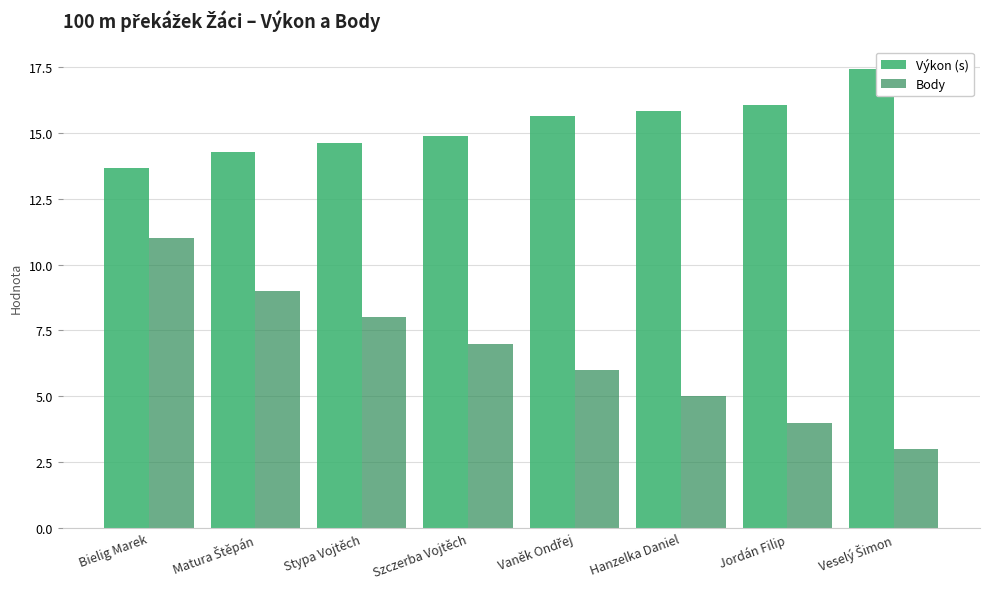

Which series has the largest total across all categories?

Výkon (s)